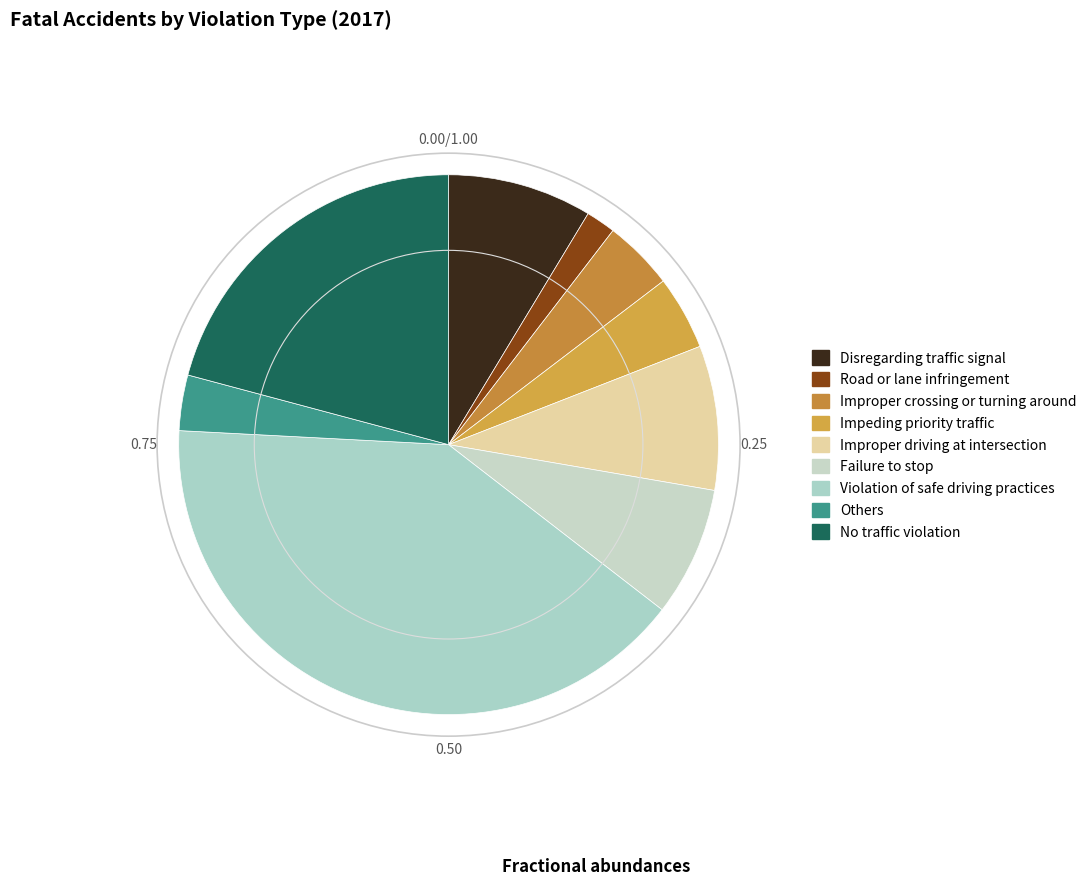

Count the number of slices in the pie.

9